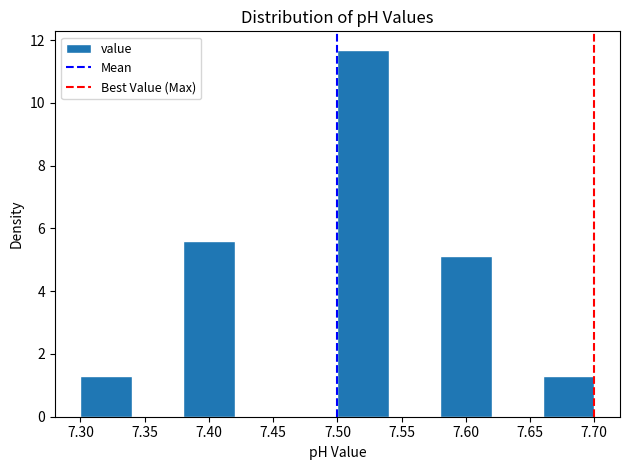

What is the height of the bar covering 7.58 to 7.62 on the x-axis? The values are not printed on the chart, so give them approximately, as read against the axis.

5.2